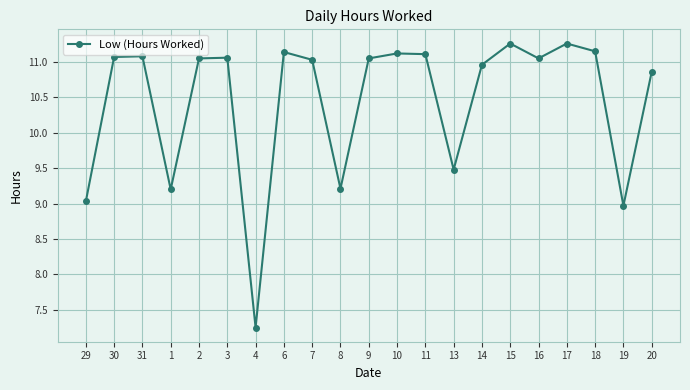

What is the greatest value displayed?

11.3